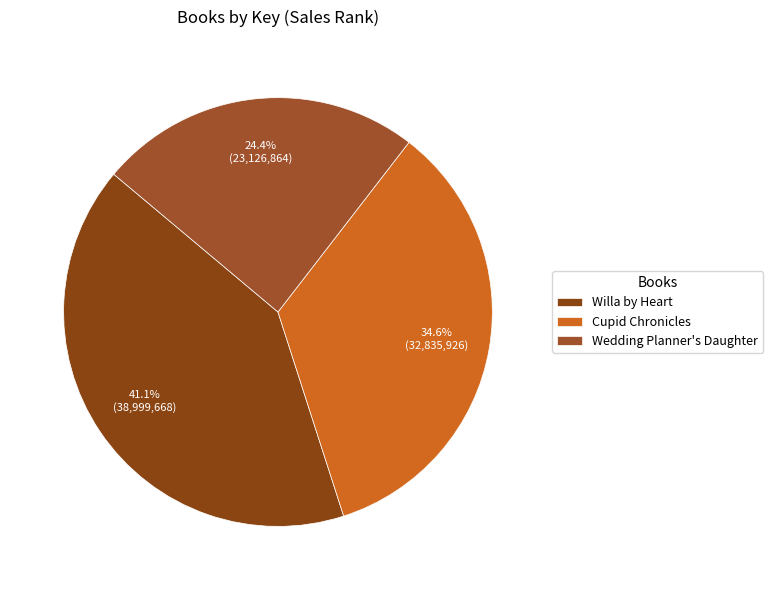

Does any single category account for the majority?

No